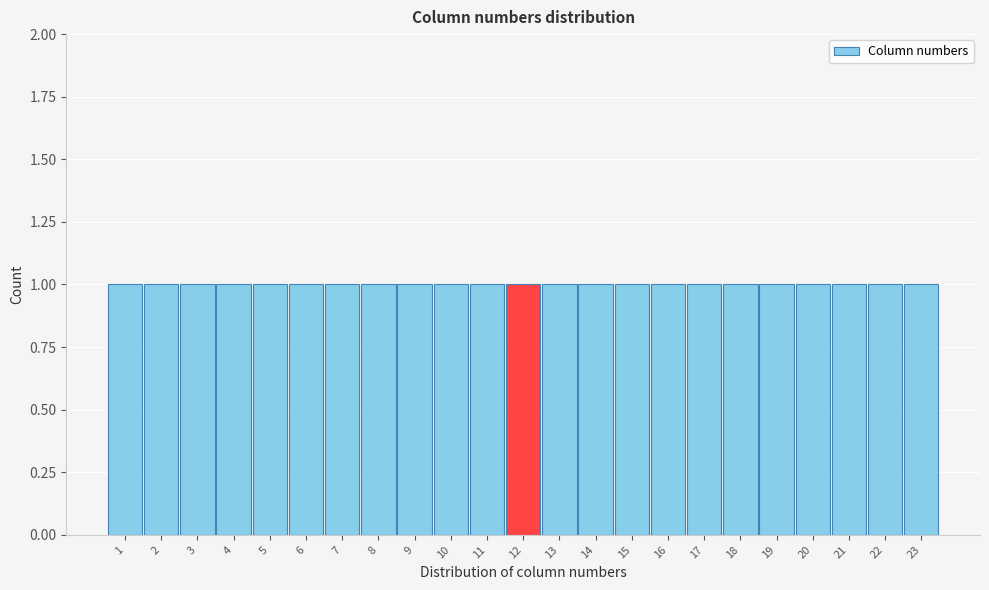

Reading left to right, list every bar in this chart as the range it spans on the x-axis followed by its height. The values are not printed on the chart, so give them approximately, as read against the axis.

0.5 to 1.5: 1
1.5 to 2.5: 1
2.5 to 3.5: 1
3.5 to 4.5: 1
4.5 to 5.5: 1
5.5 to 6.5: 1
6.5 to 7.5: 1
7.5 to 8.5: 1
8.5 to 9.5: 1
9.5 to 10.5: 1
10.5 to 11.5: 1
11.5 to 12.5: 1
12.5 to 13.5: 1
13.5 to 14.5: 1
14.5 to 15.5: 1
15.5 to 16.5: 1
16.5 to 17.5: 1
17.5 to 18.5: 1
18.5 to 19.5: 1
19.5 to 20.5: 1
20.5 to 21.5: 1
21.5 to 22.5: 1
22.5 to 23.5: 1